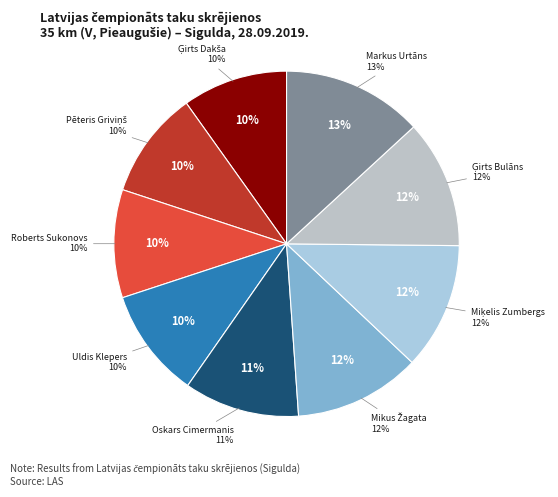

How many segments does this pie chart have?

9